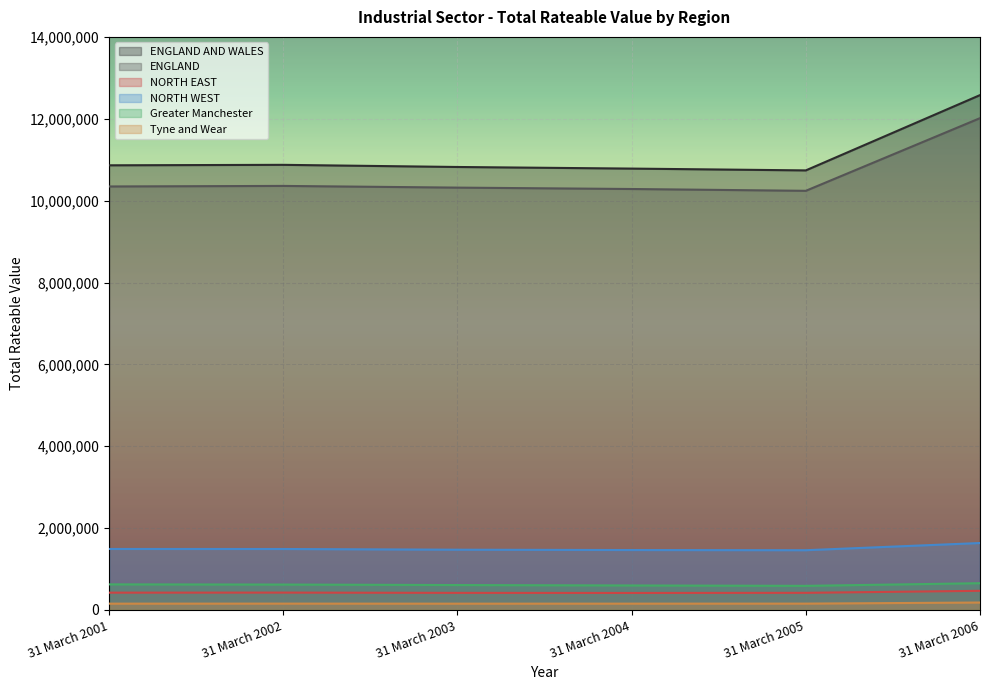

How many data points in ENGLAND are above 10346200?

2